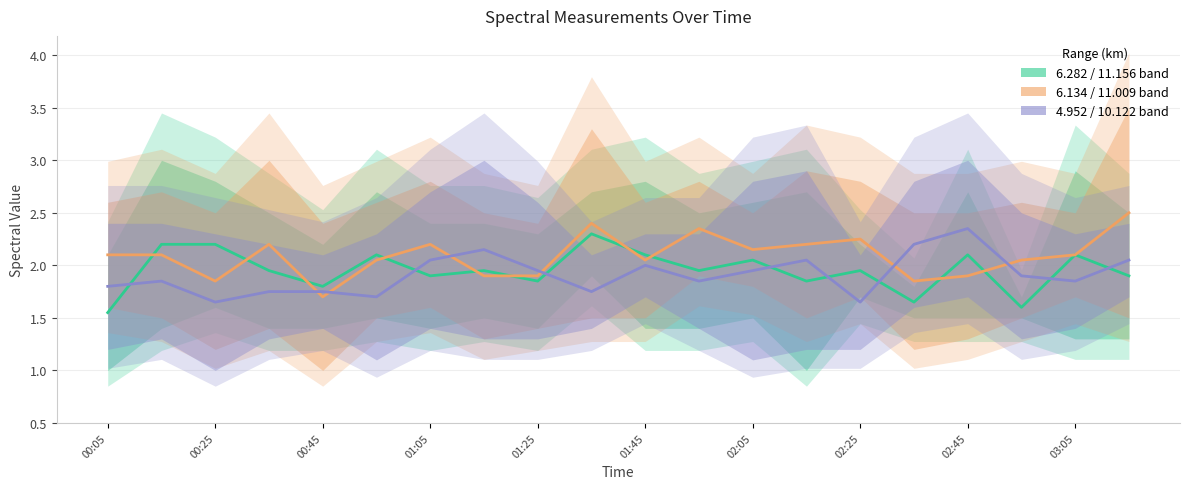

What is the total value across all series at 01:05?

6.2